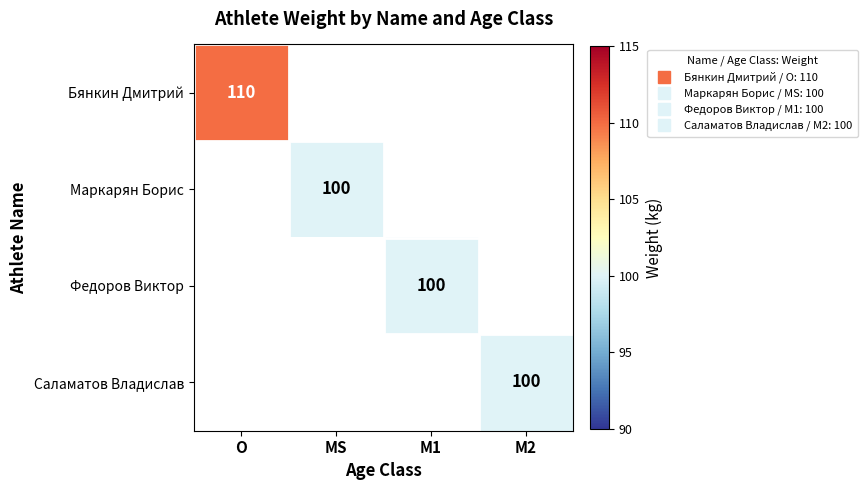

How many data points does each series have?

4